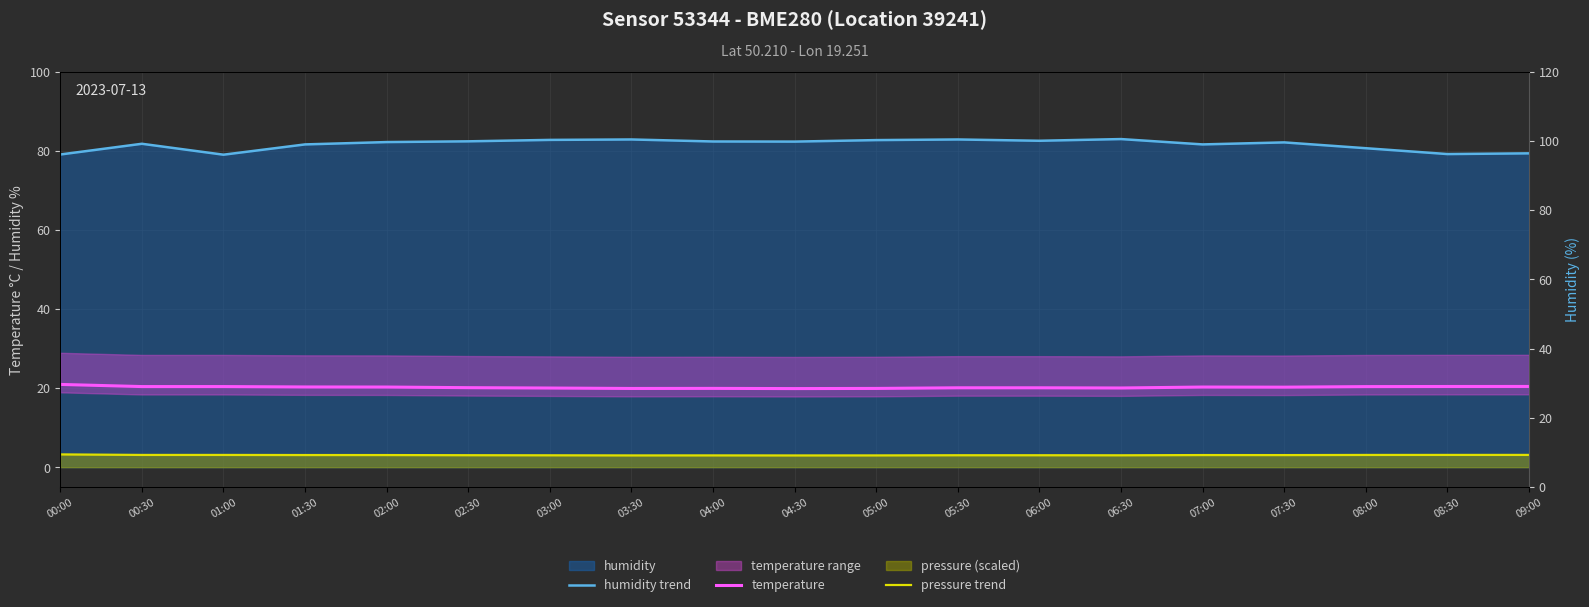

Reading left to right, list all the values displayed in this chart.

humidity trend: 00:00=79.0	00:30=81.8	01:00=79.0	01:30=81.6	02:00=82.2	02:30=82.4	03:00=82.7	03:30=82.8	04:00=82.3	04:30=82.3	05:00=82.7	05:30=82.8	06:00=82.5	06:30=83.0	07:00=81.6	07:30=82.1	08:00=80.6	08:30=79.2	09:00=79.3
temperature: 00:00=20.9	00:30=20.4	01:00=20.4	01:30=20.3	02:00=20.3	02:30=20.1	03:00=20.0	03:30=19.9	04:00=19.9	04:30=19.9	05:00=19.9	05:30=20.1	06:00=20.1	06:30=20.0	07:00=20.3	07:30=20.2	08:00=20.4	08:30=20.4	09:00=20.4
pressure trend: 00:00=3.2	00:30=3.1	01:00=3.1	01:30=3.1	02:00=3.1	02:30=3.0	03:00=3.0	03:30=3.0	04:00=3.0	04:30=3.0	05:00=3.0	05:30=3.0	06:00=3.0	06:30=3.0	07:00=3.1	07:30=3.1	08:00=3.1	08:30=3.1	09:00=3.1